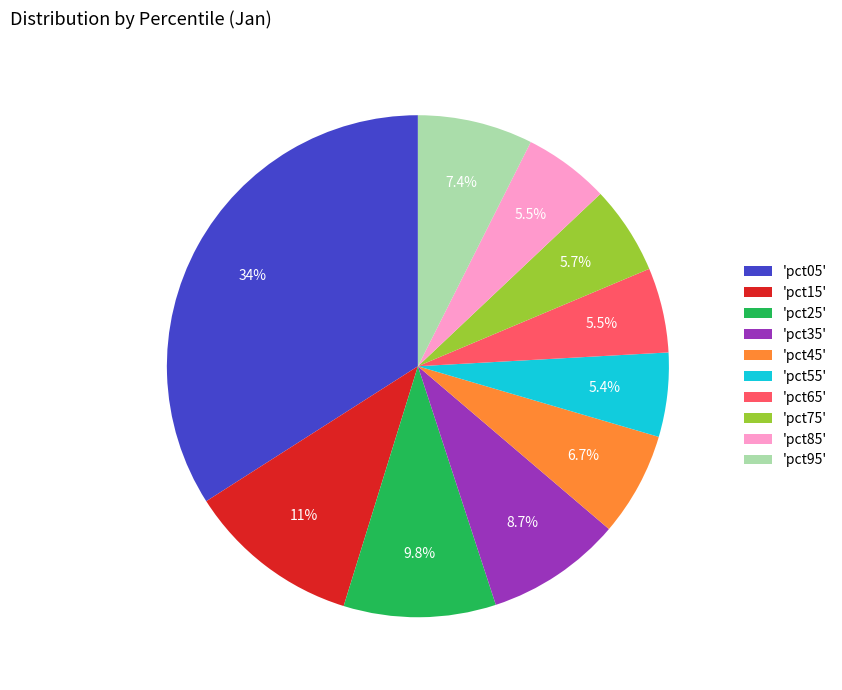

Combined, what portion of the pie is 'pct55' and 'pct65'?

10.9%